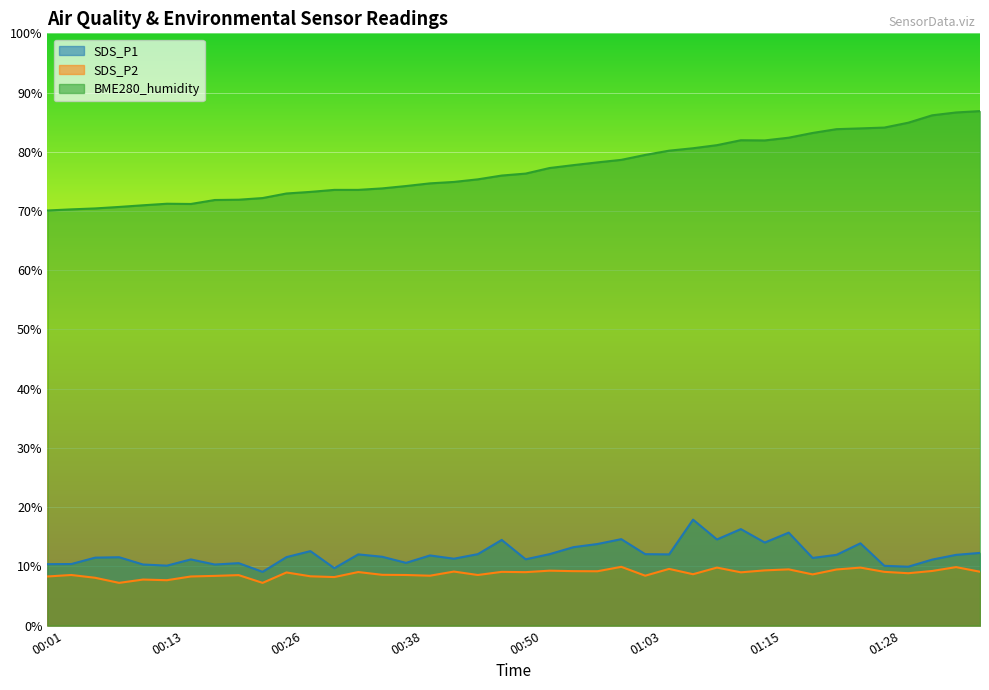

Rank the series by their maximum value, from lowest to highest.

SDS_P2, SDS_P1, BME280_humidity